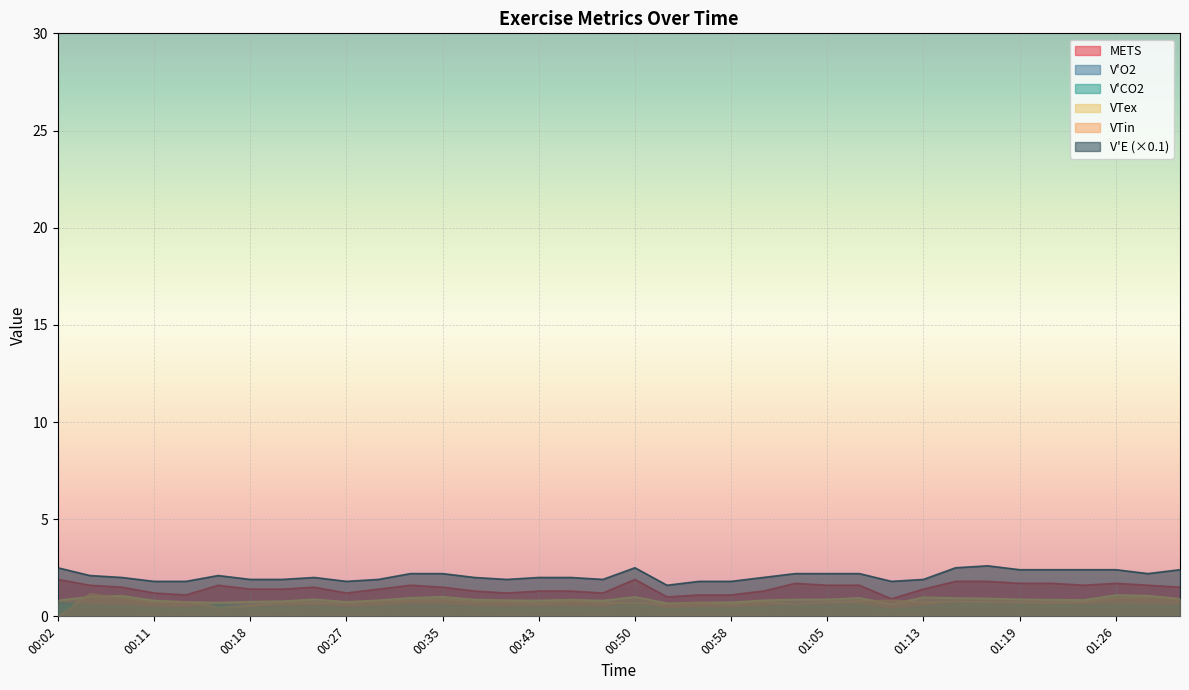

What is the label of the 26th point from the right?

00:30